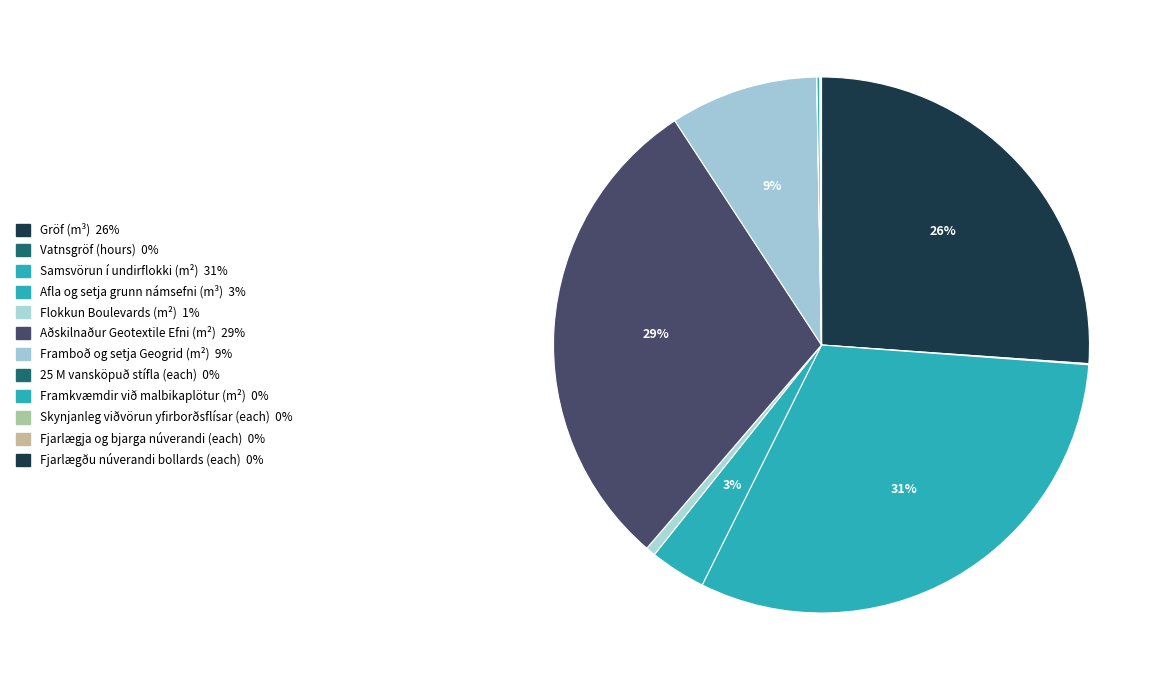

Approximately how many times larger is the value at Skynjanleg viðvörun yfirborðsflísar (each) compared to Vatnsgröf (hours)?

1.4